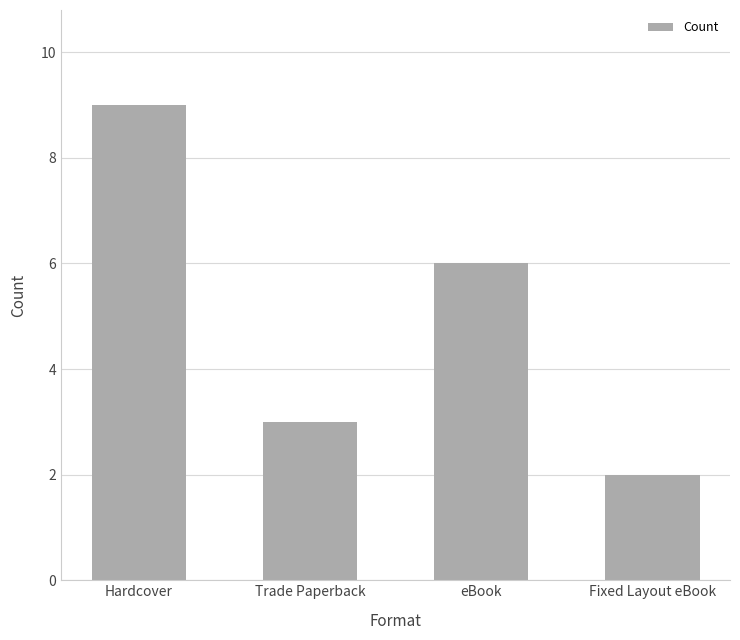

What is the difference between the second highest and minimum values?

4